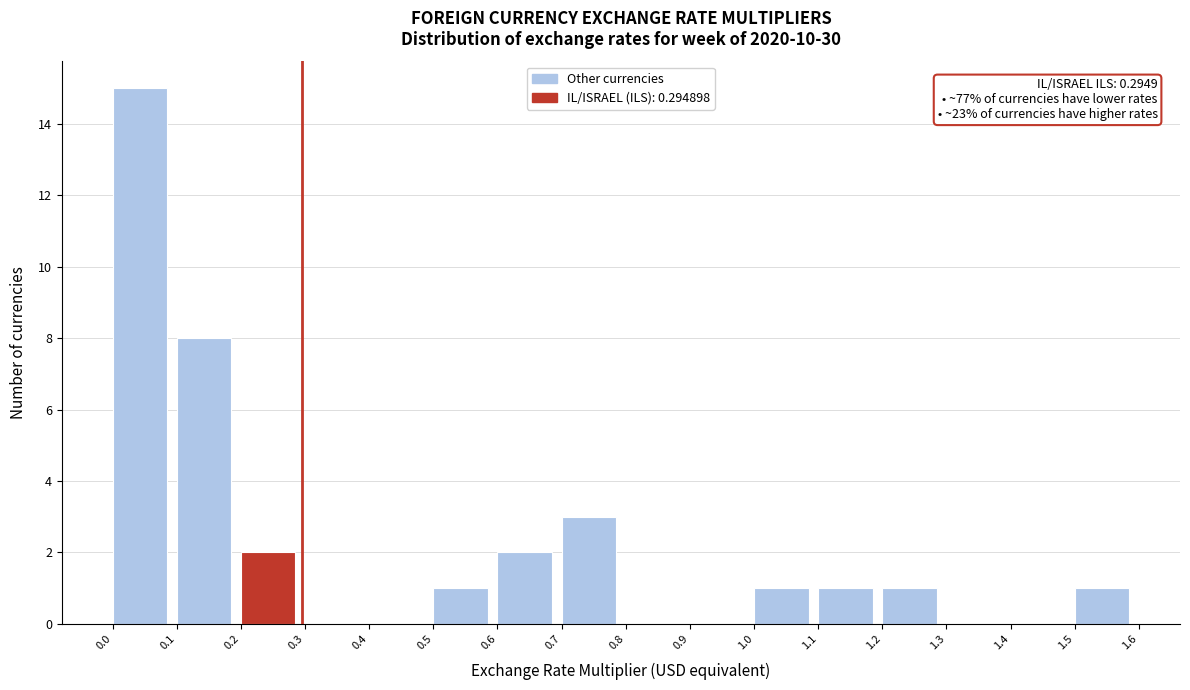

Over which range of the x-axis is the bar tallest?

0.0 to 0.1